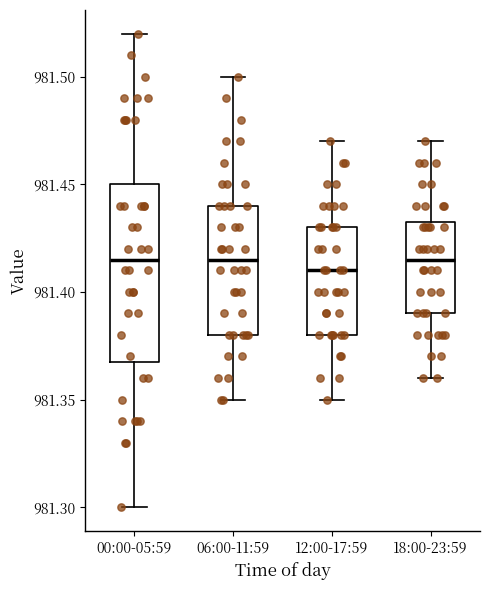

Which box is the tallest, from its lower edge to its upper edge?

00:00-05:59